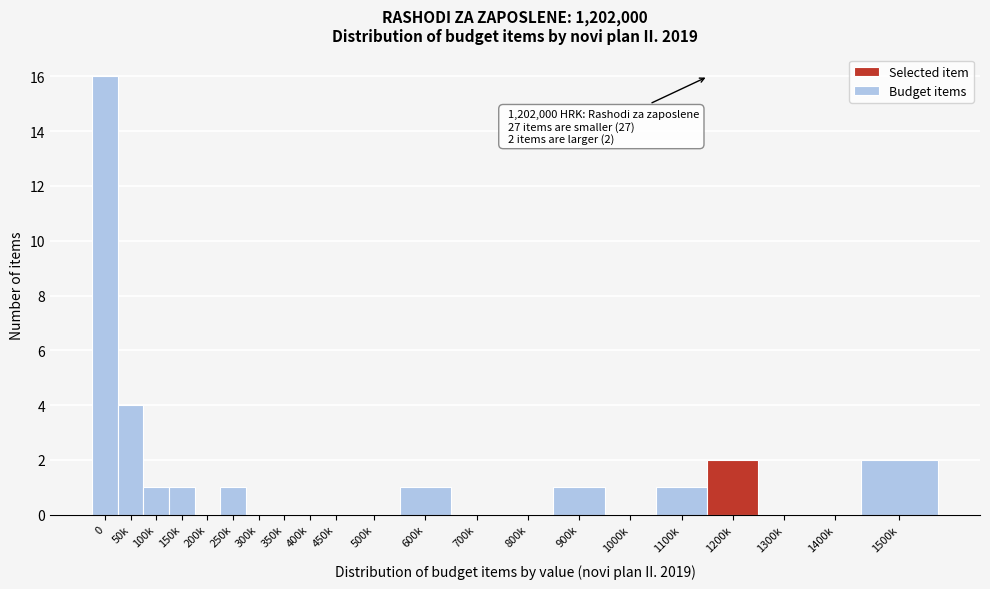

Reading left to right, extract all data points from this chart.

0=16	50k=4	100k=1	150k=1	200k=0	250k=1	300k=0	350k=0	400k=0	450k=0	500k=0	600k=1	700k=0	800k=0	900k=1	1000k=0	1100k=1	1200k=2	1300k=0	1400k=0	1500k=2